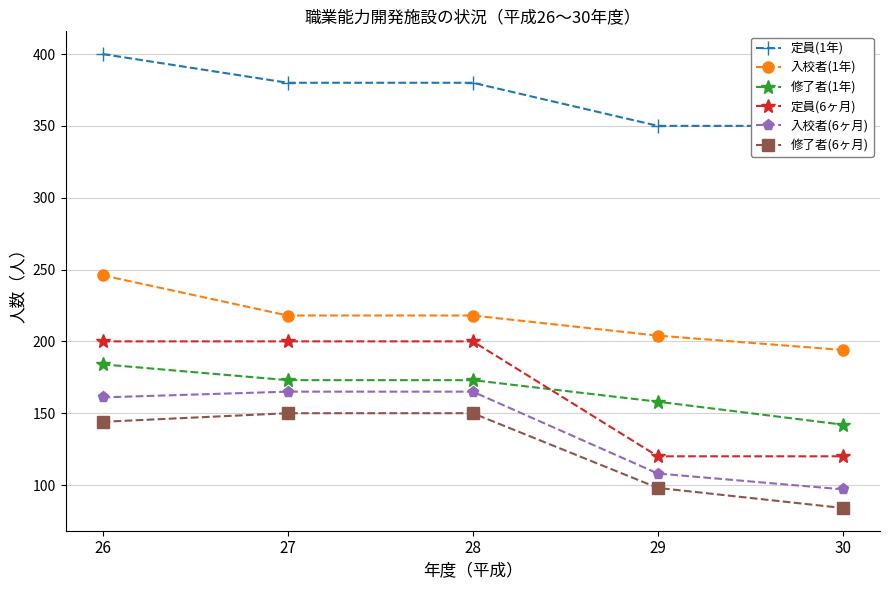

Reading right to left, what are all the values shown in this chart?

定員(1年): 30=350	29=350	28=380	27=380	26=400
入校者(1年): 30=194	29=204	28=218	27=218	26=246
修了者(1年): 30=142	29=158	28=173	27=173	26=184
定員(6ヶ月): 30=120	29=120	28=200	27=200	26=200
入校者(6ヶ月): 30=97	29=108	28=165	27=165	26=161
修了者(6ヶ月): 30=84	29=98	28=150	27=150	26=144